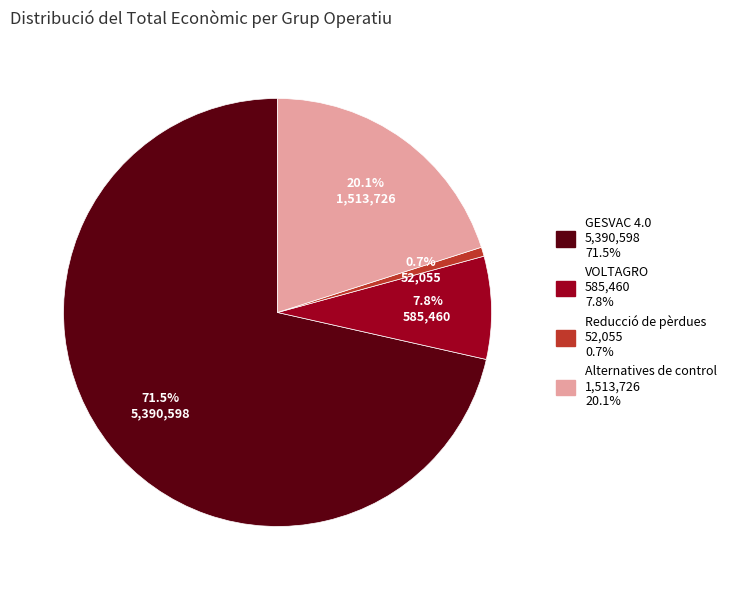

Does any single category account for the majority?

Yes